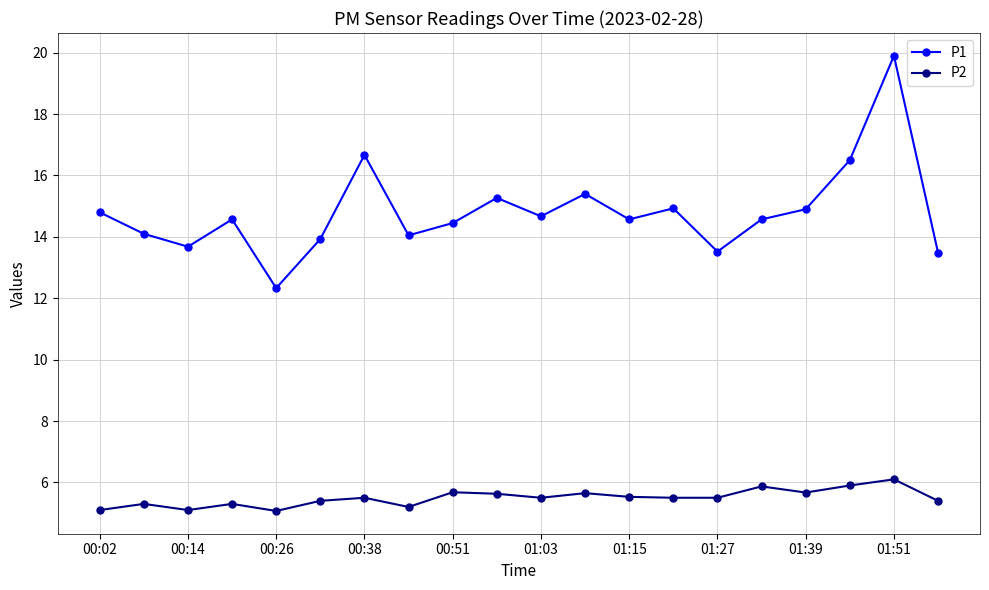

What is the value of the P2 point at the 3rd from the left?

5.1